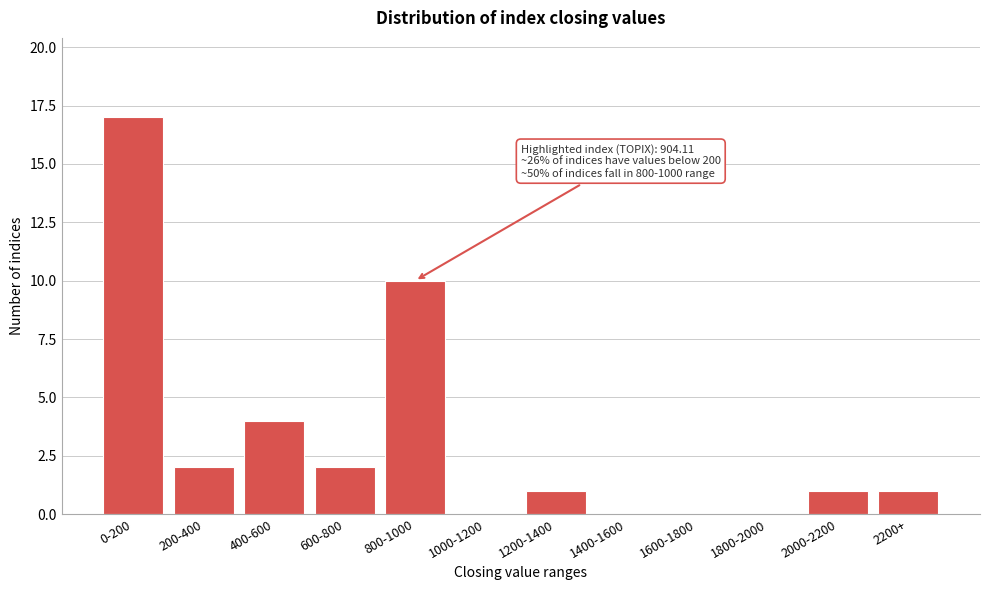

Reading right to left, list all the values displayed in this chart.

2200+=1	2000-2200=1	1800-2000=0	1600-1800=0	1400-1600=0	1200-1400=1	1000-1200=0	800-1000=10	600-800=2	400-600=4	200-400=2	0-200=17